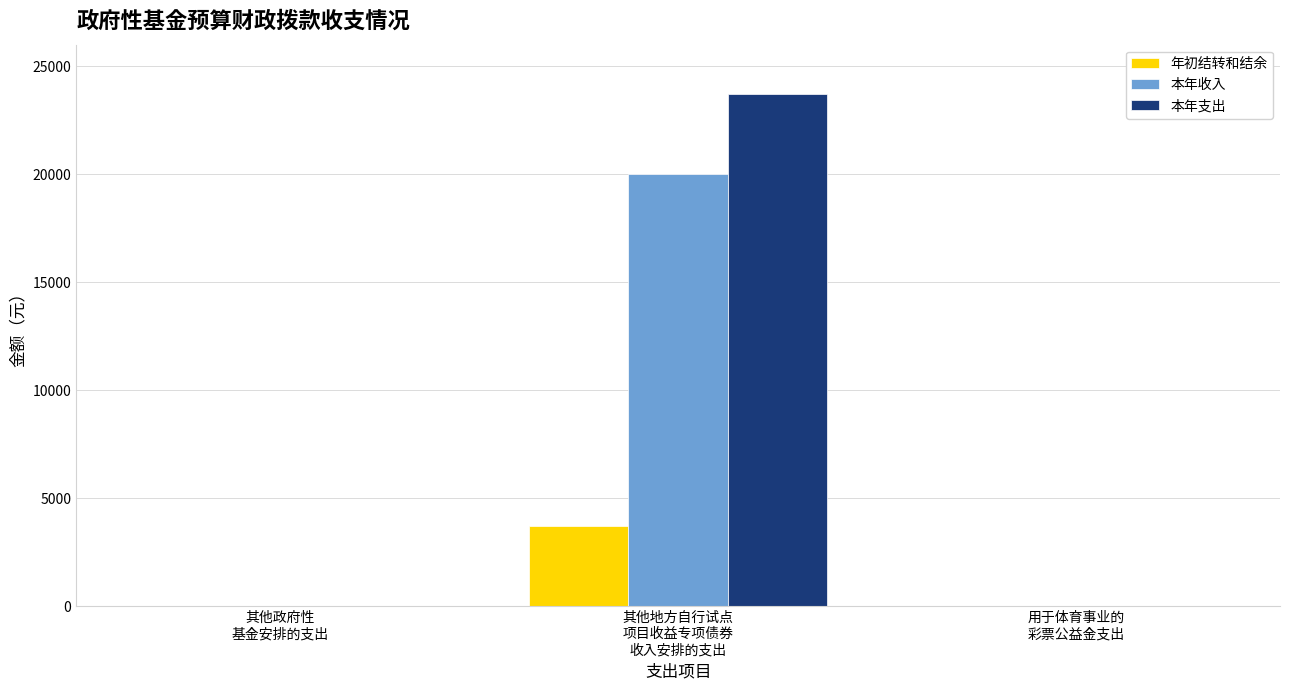

The 本年收入 series shows 0.0 at 其他政府性
基金安排的支出. True or false?

True